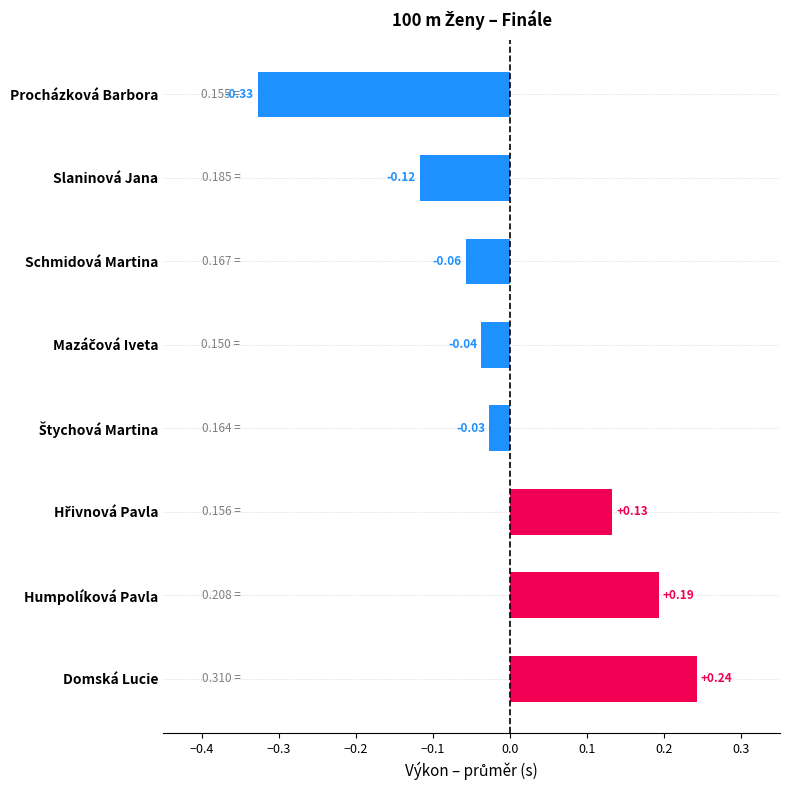

What is the label of the 8th bar from the top?

Domská Lucie